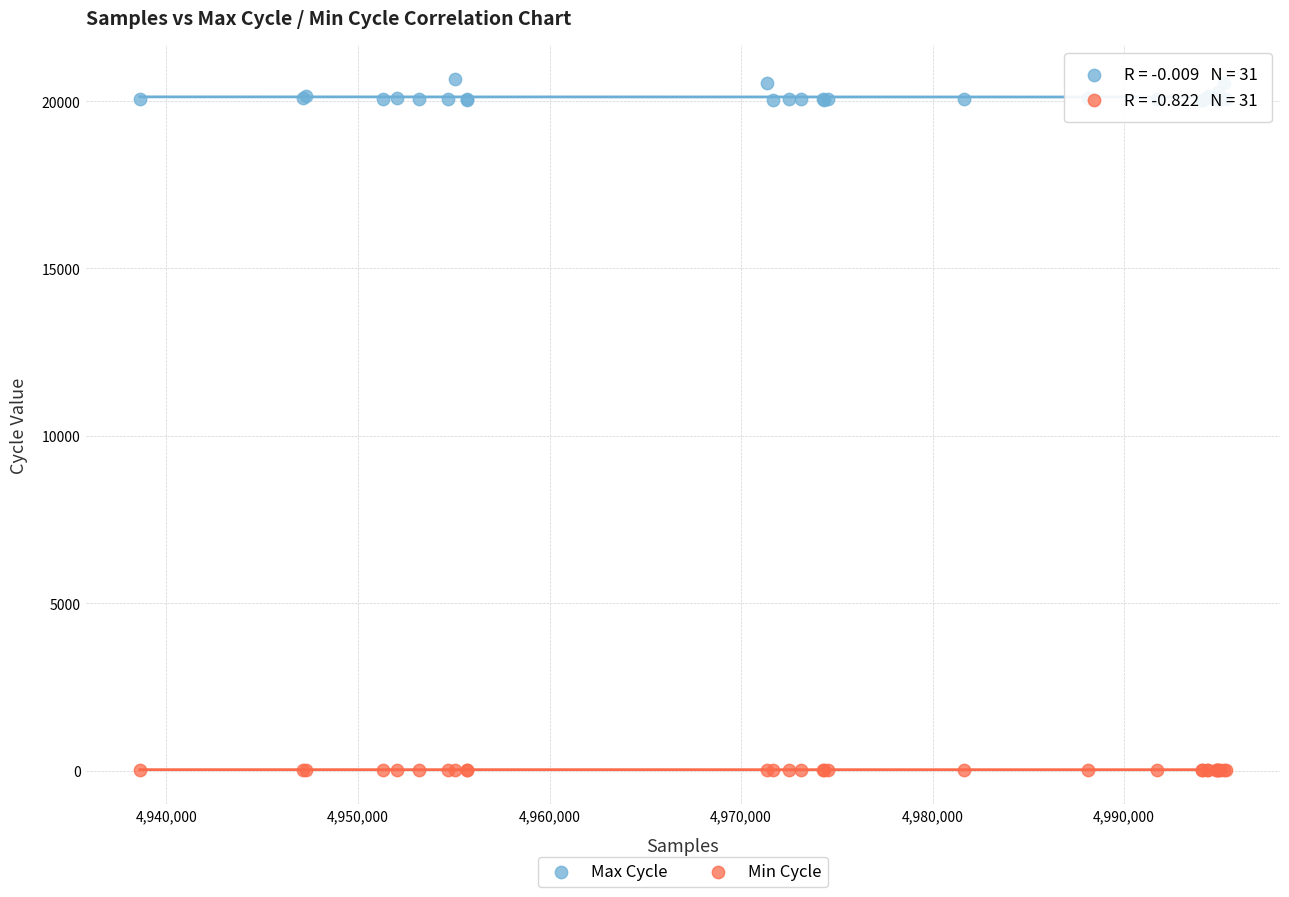

Which series contains the highest Y value?

Max Cycle